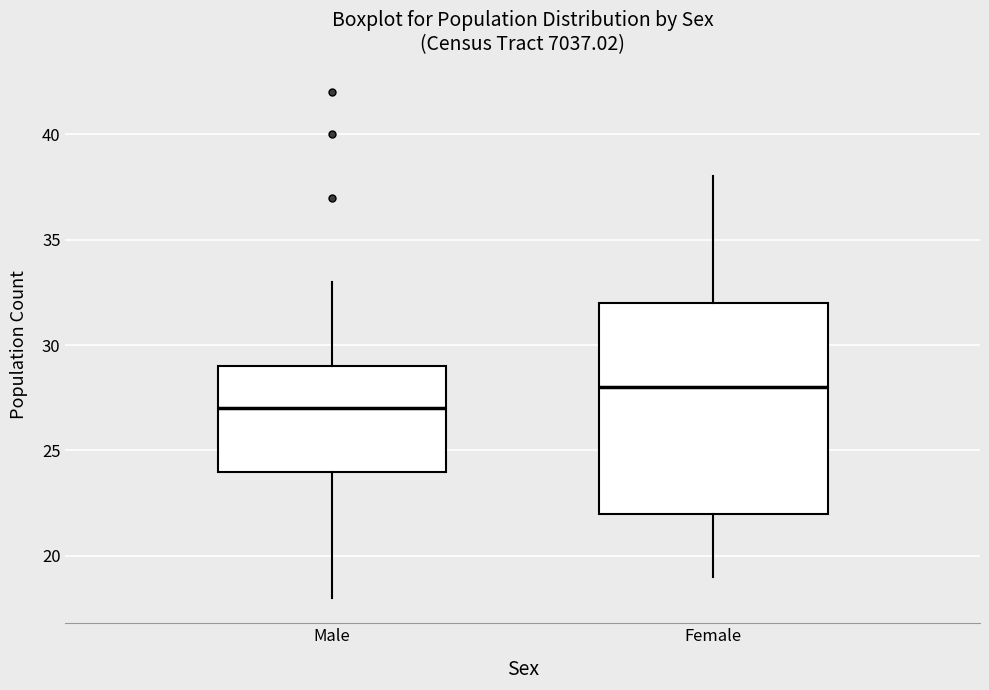

Comparing the boxes themselves (not the whiskers), which one is the tallest?

Female